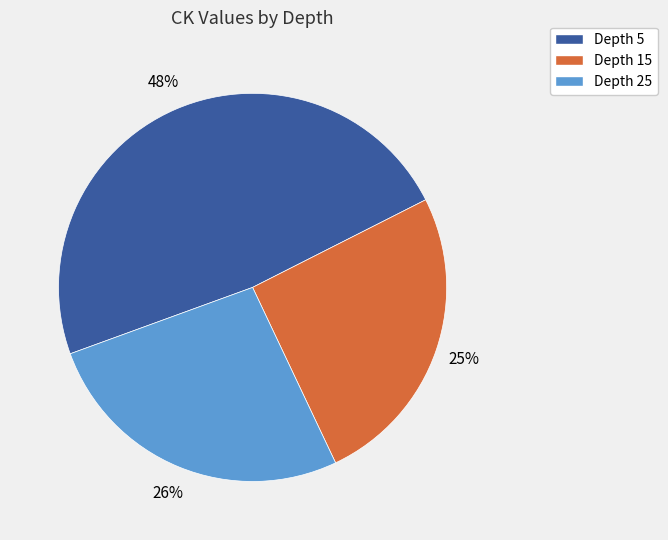

Is there any slice that represents more than half of the pie?

No